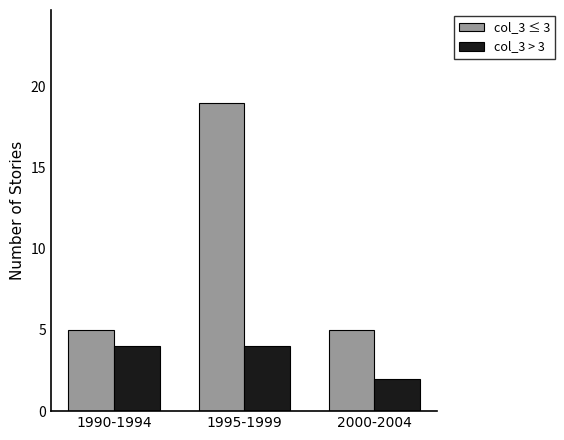

Is it true that col_3 > 3 equals 3 at 2000-2004?

False